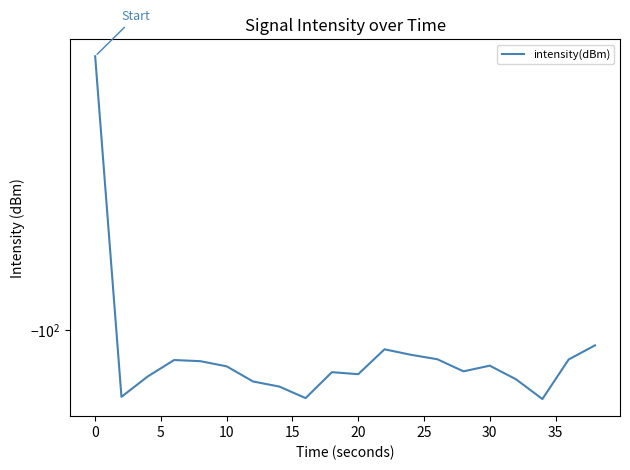

How many lines are shown in the chart?

1